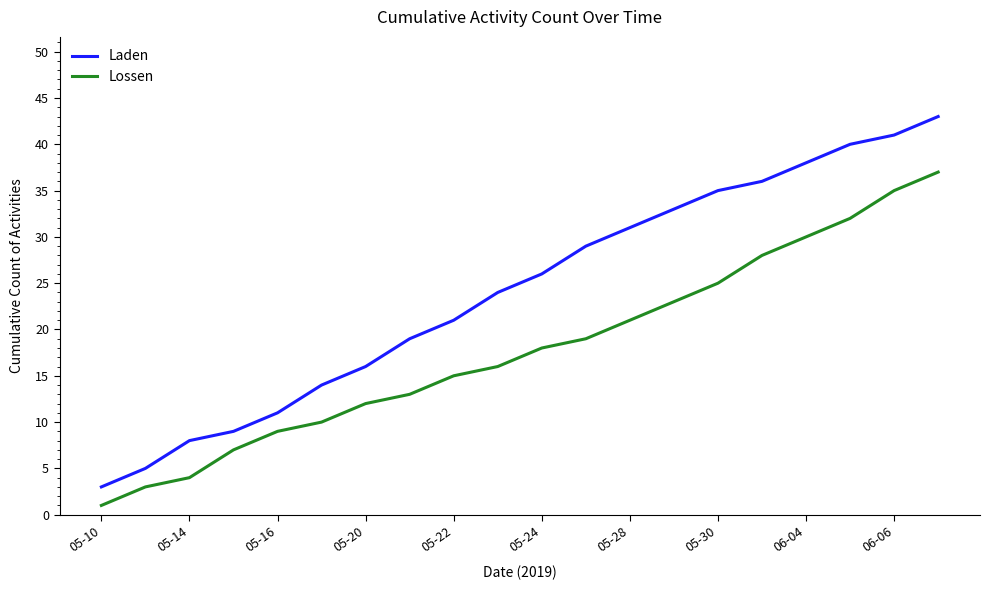

Which series has the widest spread of values?

Laden